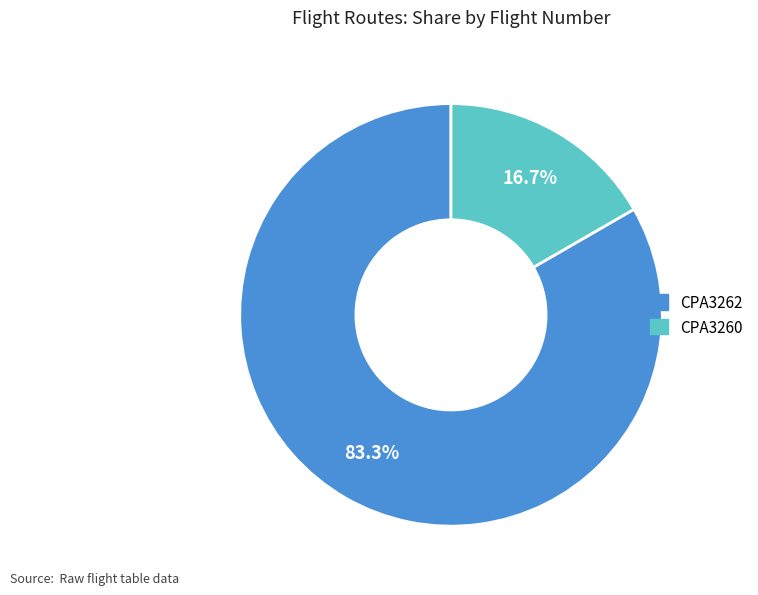

Combined, what portion of the pie is CPA3260 and CPA3262?

100.0%